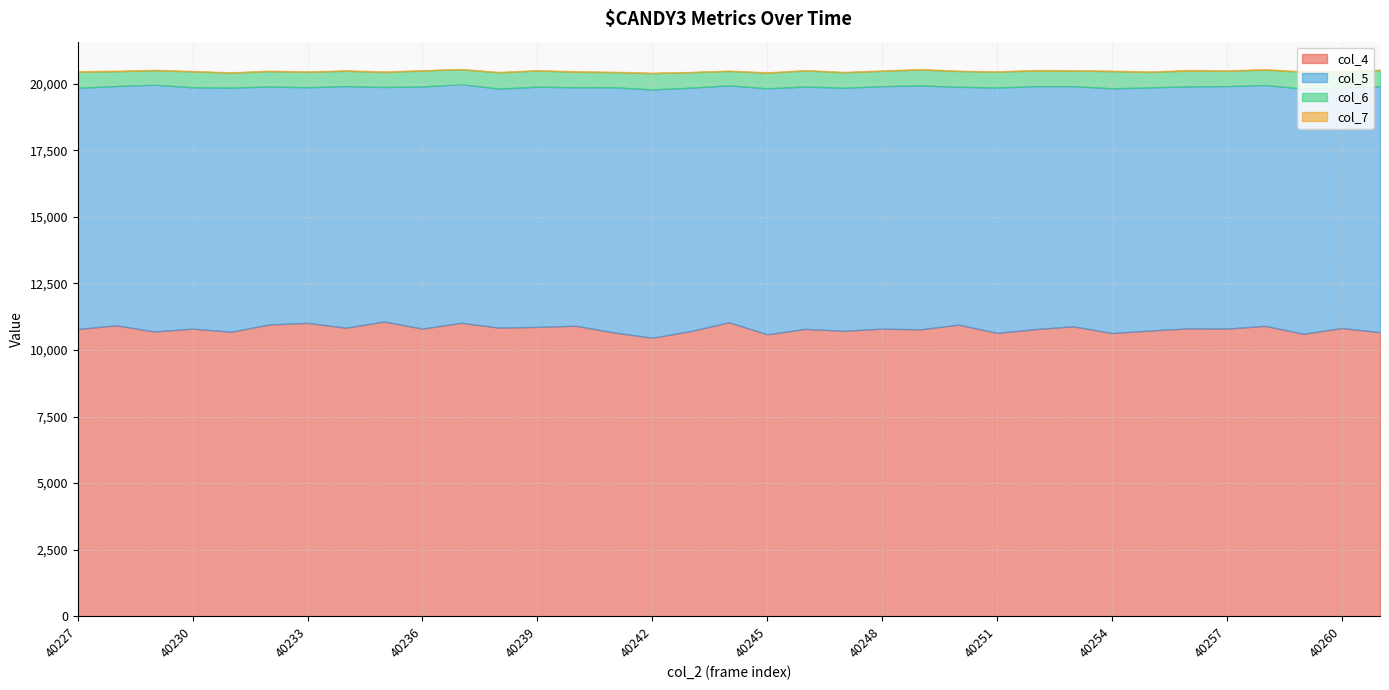

True or false: col_6 has more than 0 interior local peaks.

True